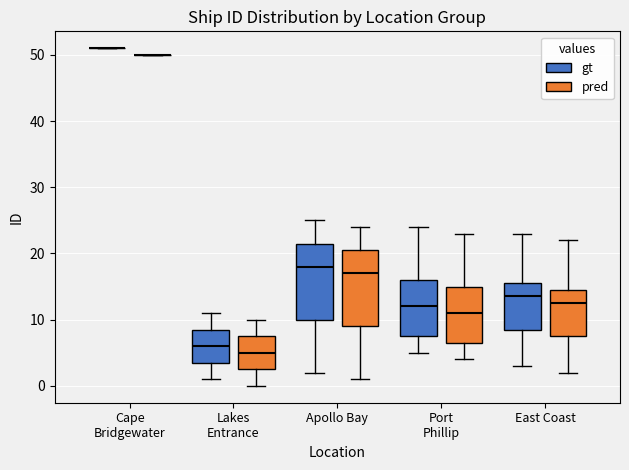

Reading left to right, read every box against the y-axis: the position of its median line, the range the box covers, and the ends of its whiskers. The values are not printed on the chart, so give them approximately, as read against the axis.

Cape Bridgewater (gt): box collapsed to a line at 51, whiskers 51 to 51
Cape Bridgewater (pred): box collapsed to a line at 50, whiskers 50 to 50
Lakes Entrance (gt): median 6, box 4 to 9, whiskers 1 to 11
Lakes Entrance (pred): median 5, box 3 to 8, whiskers 0 to 10
Apollo Bay (gt): median 18, box 10 to 22, whiskers 2 to 25
Apollo Bay (pred): median 17, box 9 to 21, whiskers 1 to 24
Port Phillip (gt): median 12, box 8 to 16, whiskers 5 to 24
Port Phillip (pred): median 11, box 7 to 15, whiskers 4 to 23
East Coast (gt): median 14, box 9 to 16, whiskers 3 to 23
East Coast (pred): median 13, box 8 to 15, whiskers 2 to 22